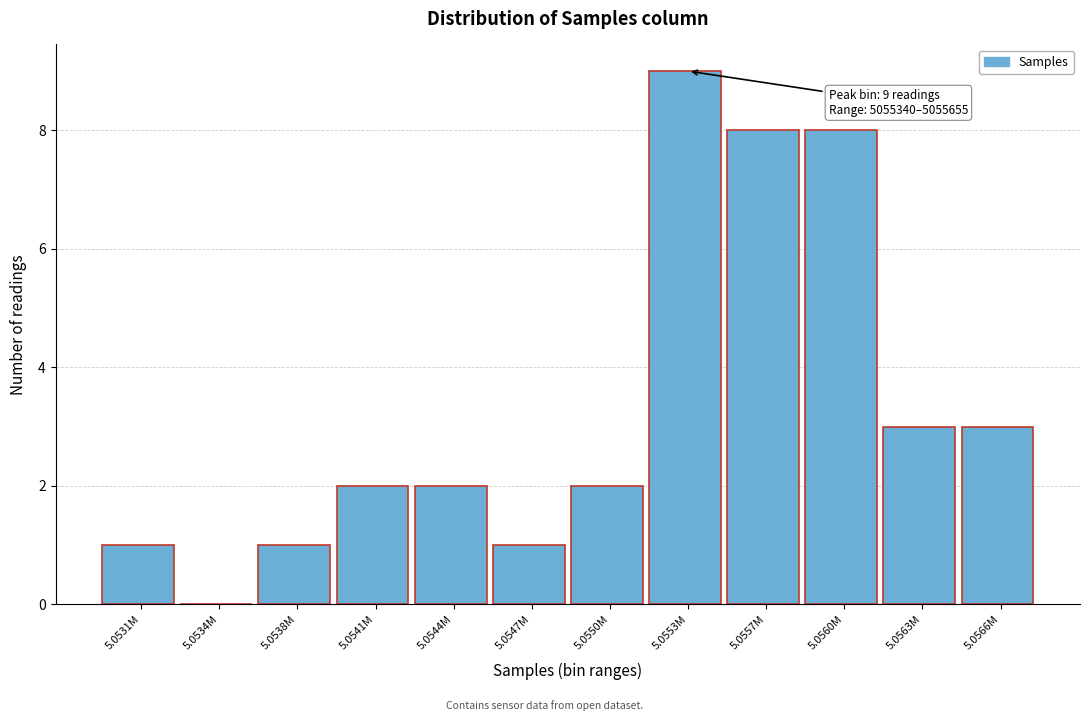

Reading left to right, what are all the values shown in this chart?

5.0531M=1	5.0534M=0	5.0538M=1	5.0541M=2	5.0544M=2	5.0547M=1	5.0550M=2	5.0553M=9	5.0557M=8	5.0560M=8	5.0563M=3	5.0566M=3